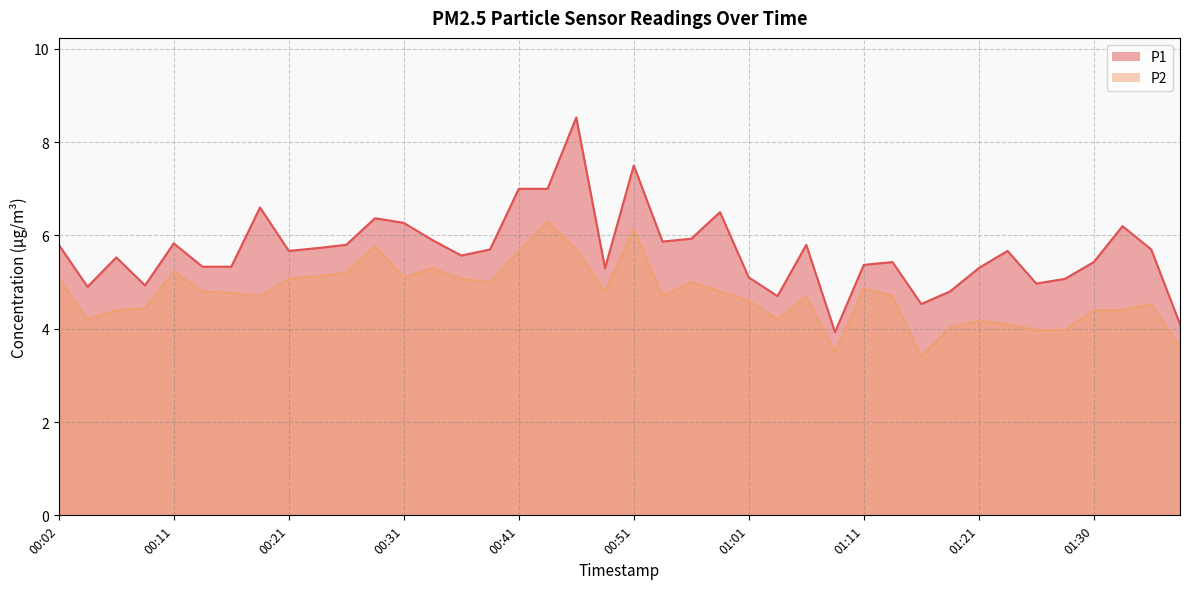

What is the lowest value of the P2 series?

3.4